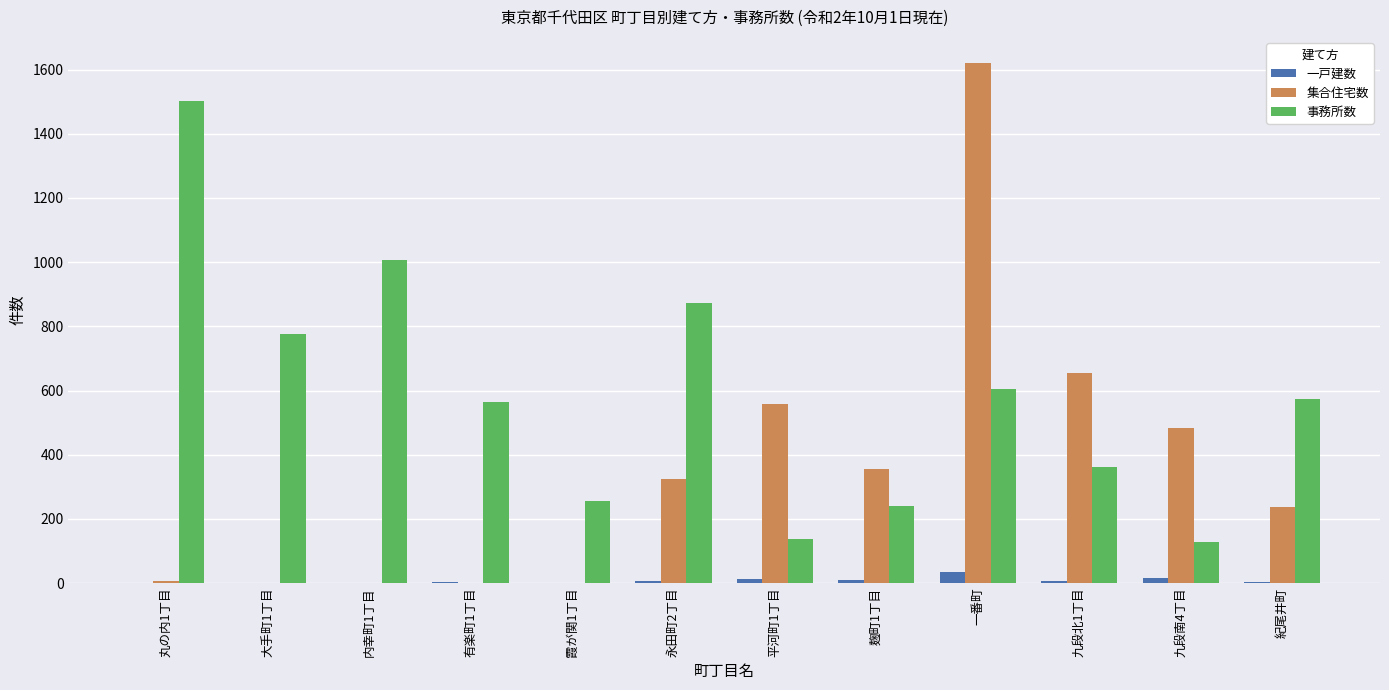

Is the value of 事務所数 at 平河町1丁目 greater than the value of 集合住宅数 at 九段南4丁目?

No